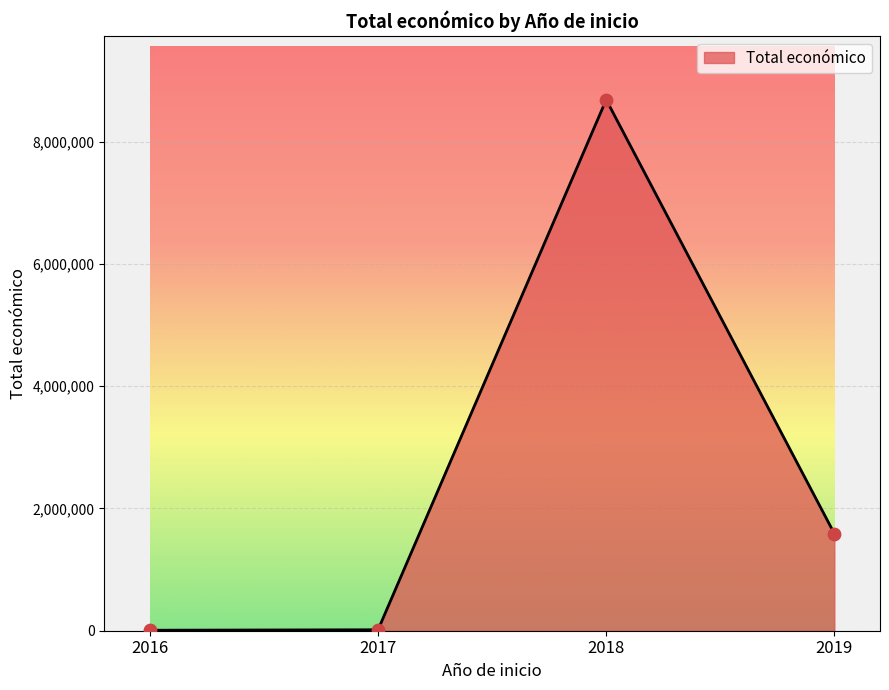

At which category does the data reach its first local peak?

2018